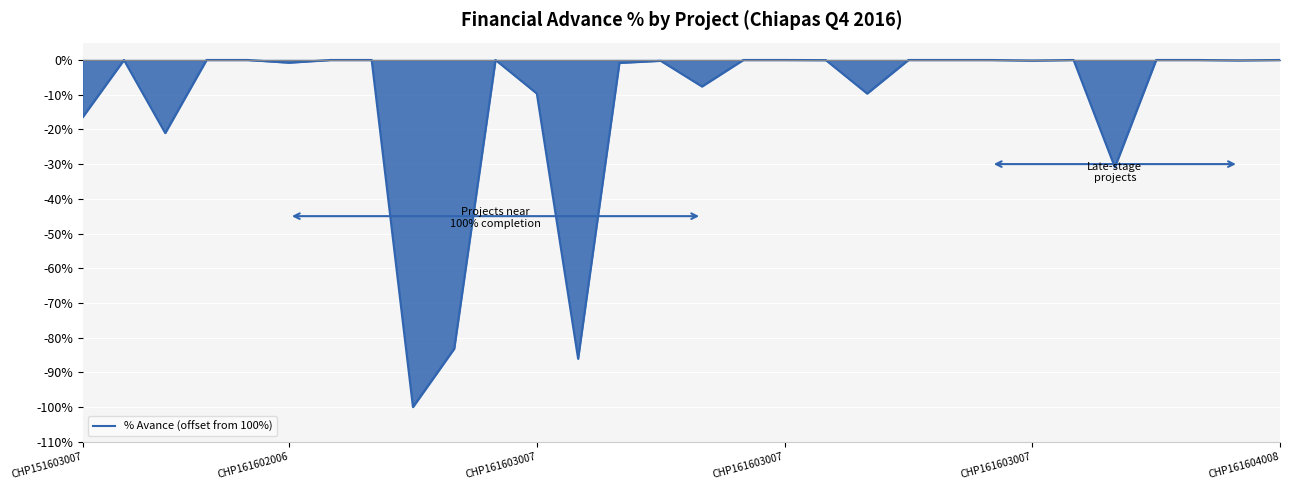

What is the smallest value displayed?

-100.0